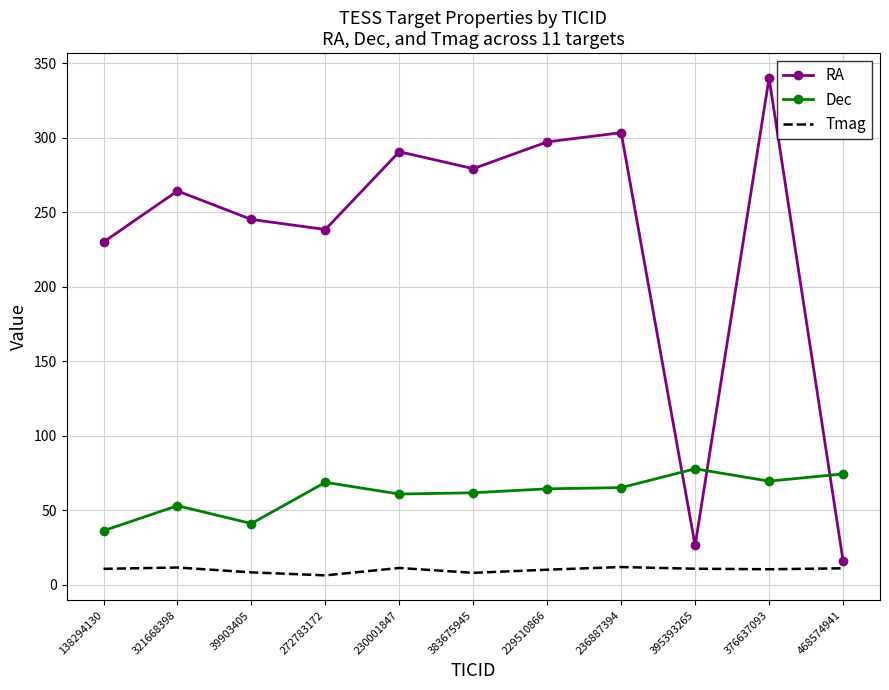

What is the spread (max minus min) of values at 395393265?

67.1